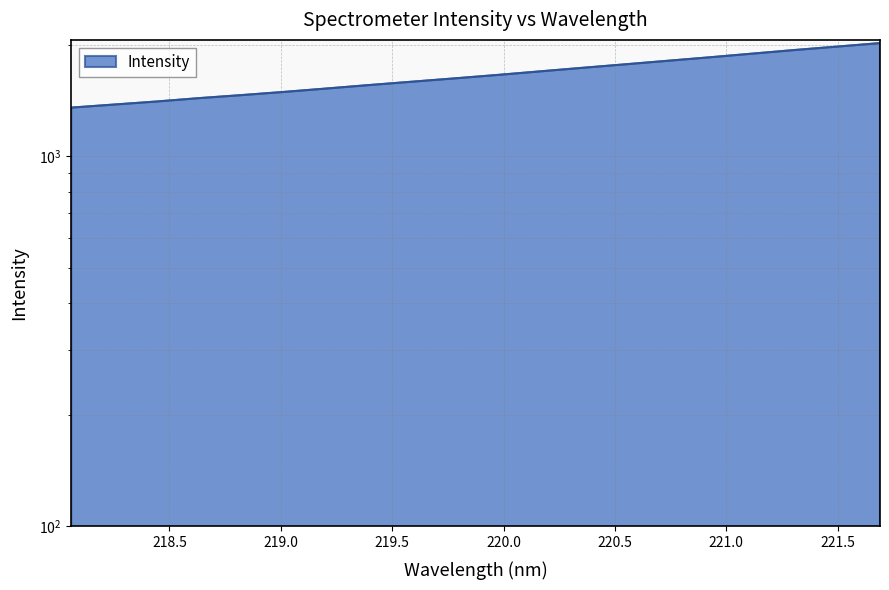

Where is the data nearest to the value 1685?

220.1623